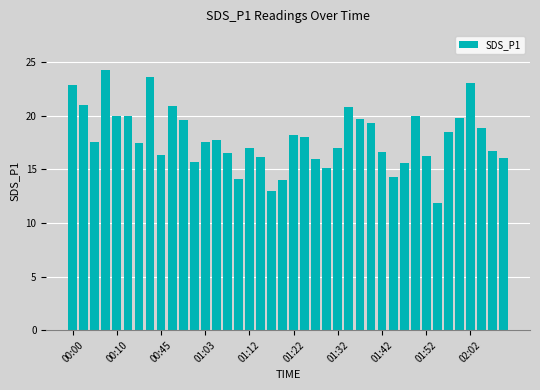

What is the smallest value displayed?

11.9